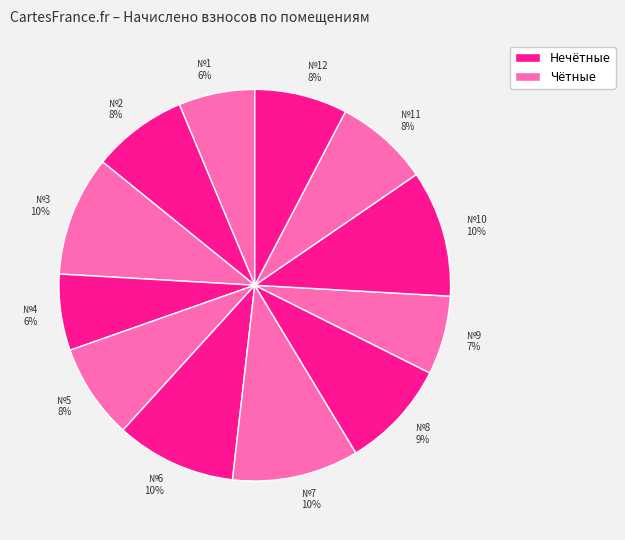

What is the ratio of the value at №8 9% to the value at №2 8%?

1.1